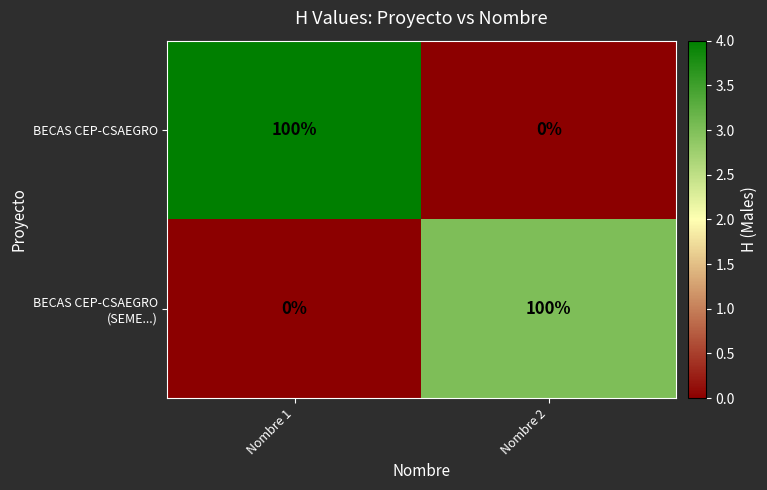

What is the maximum value shown in the chart?

100